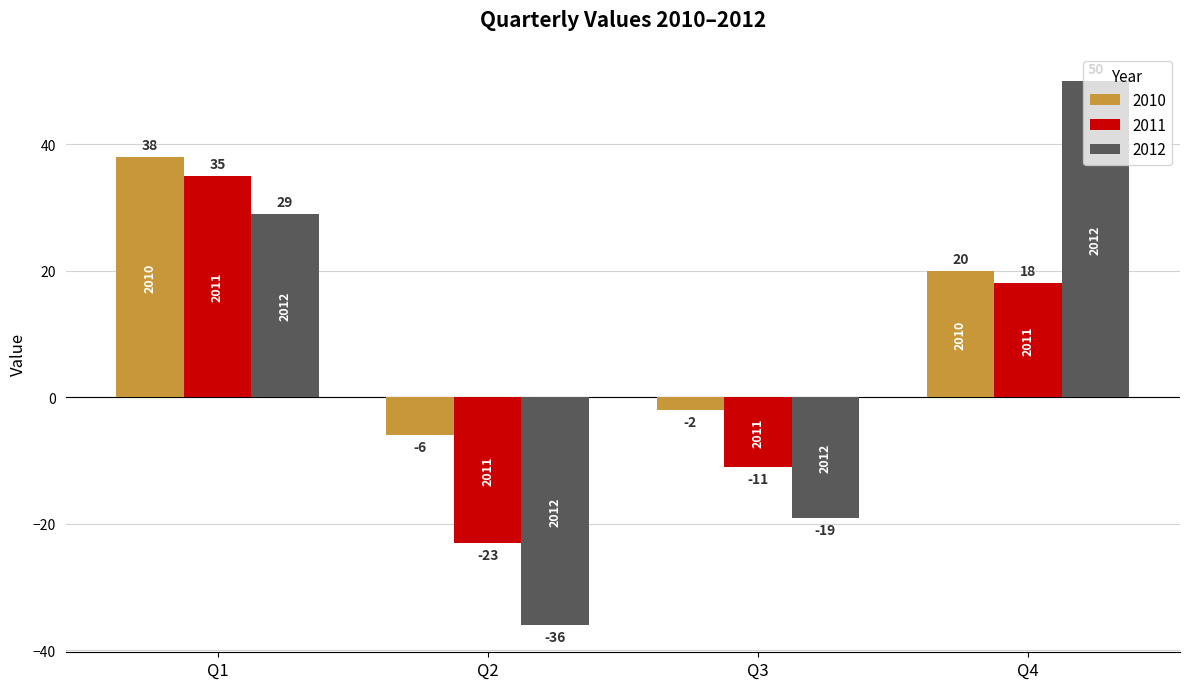

What is the value of the 2011 bar at the 1st from the left?

35